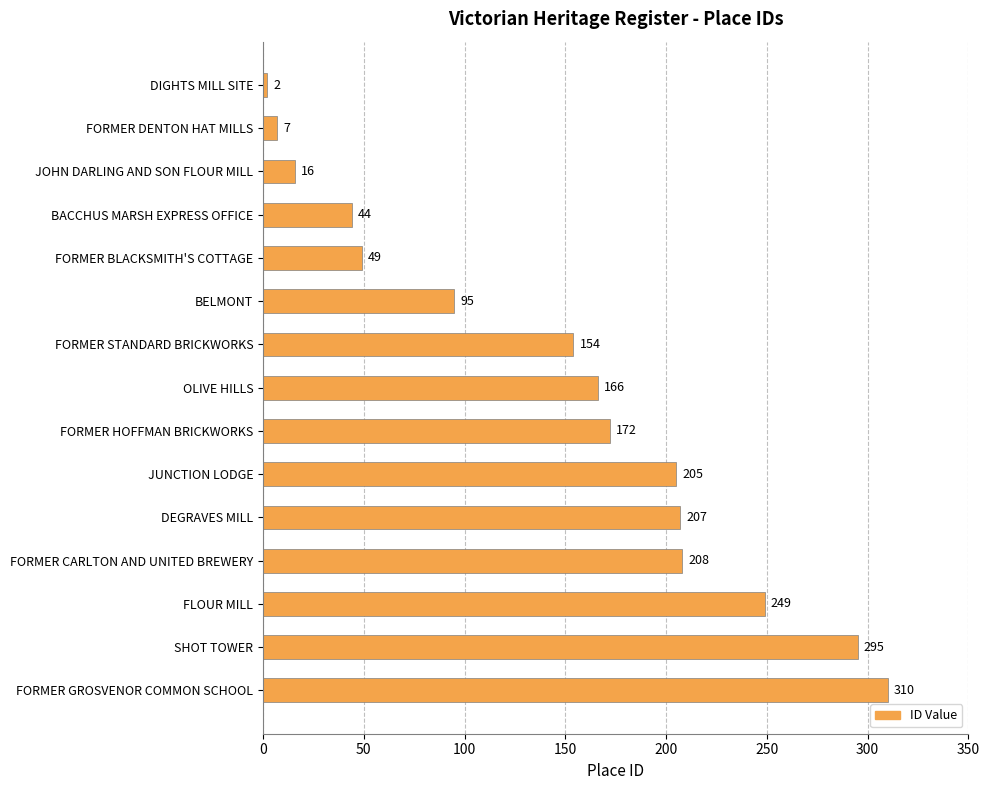

What is the difference between the maximum and minimum values?

308